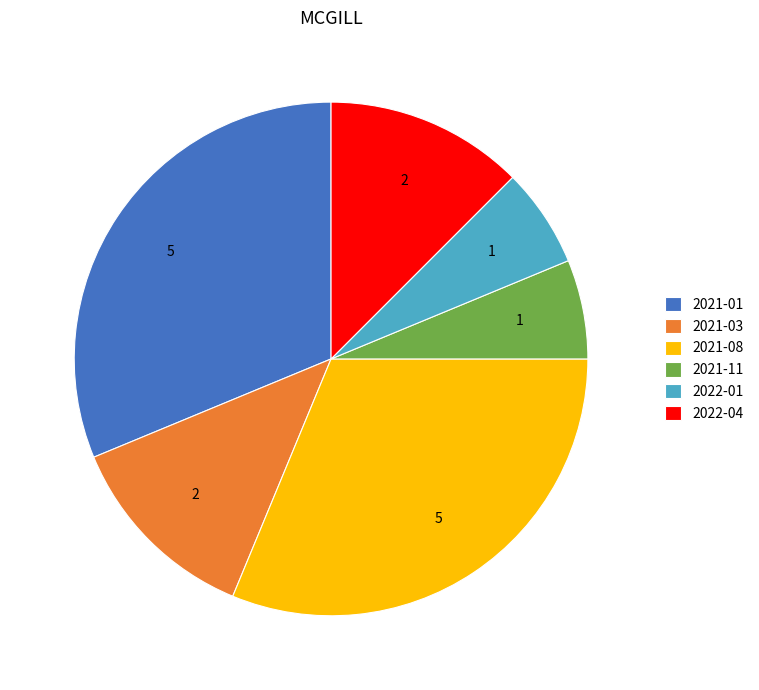

Approximately how many times larger is the value at 2021-01 compared to 2022-04?

2.5